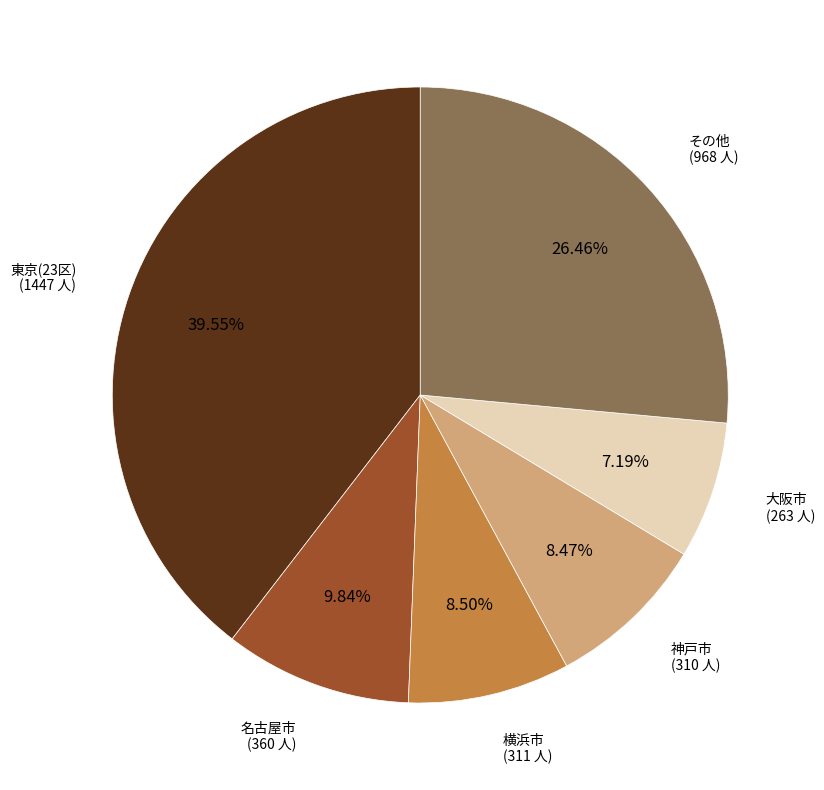

Is there a majority slice in this chart?

No